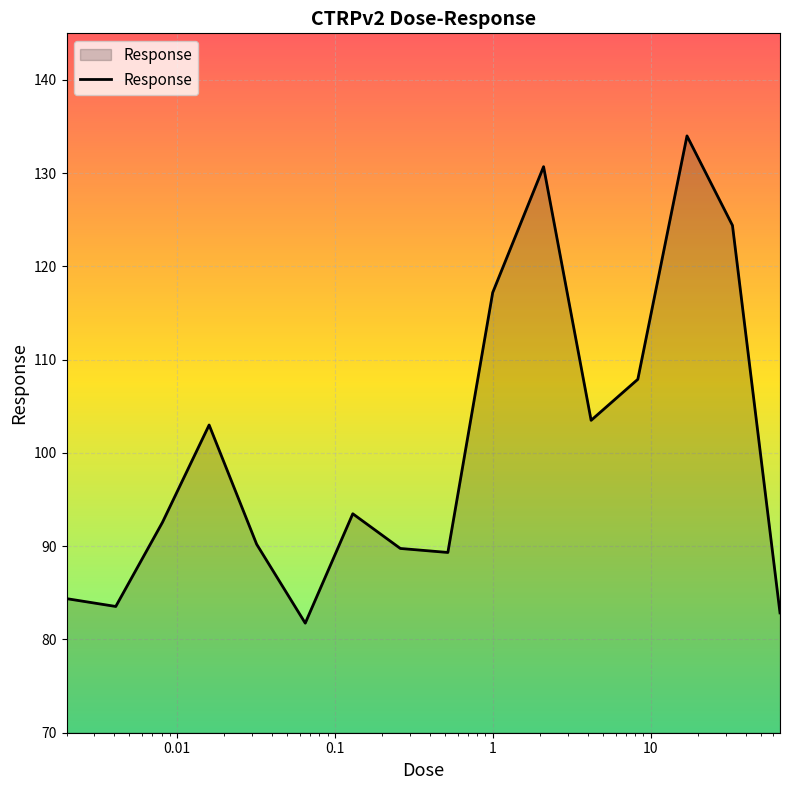

What is the maximum value shown in the chart?

134.0